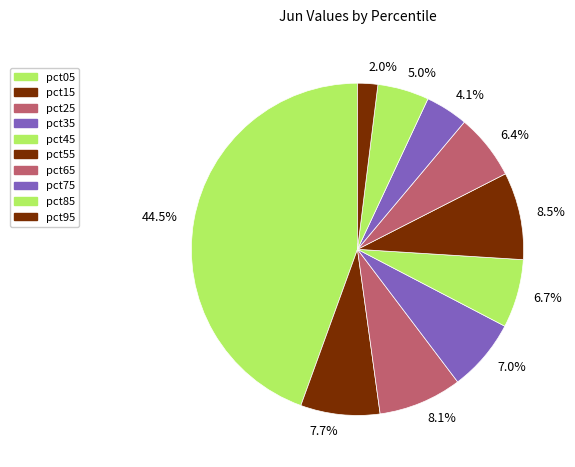

Combined, what portion of the pie is 7.7% and 2.0%?

9.7%